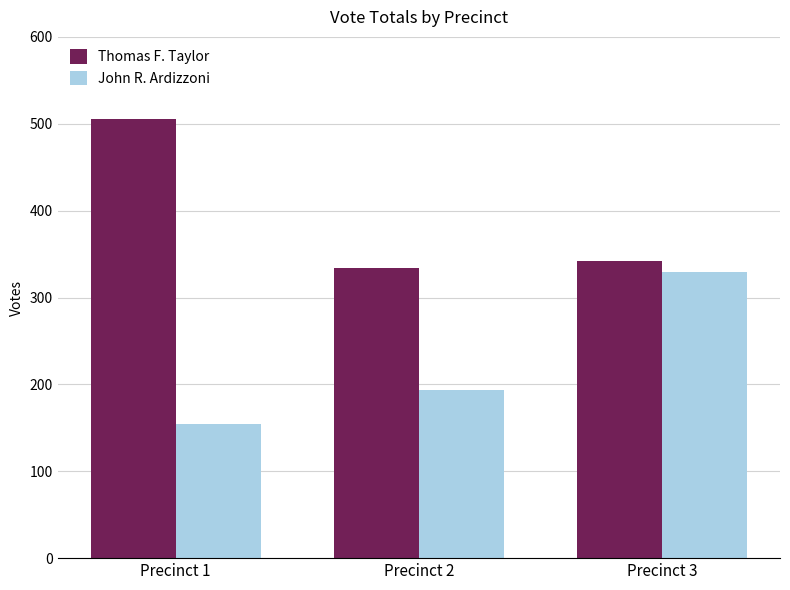

What is the difference between the highest and lowest values at Precinct 1?

351